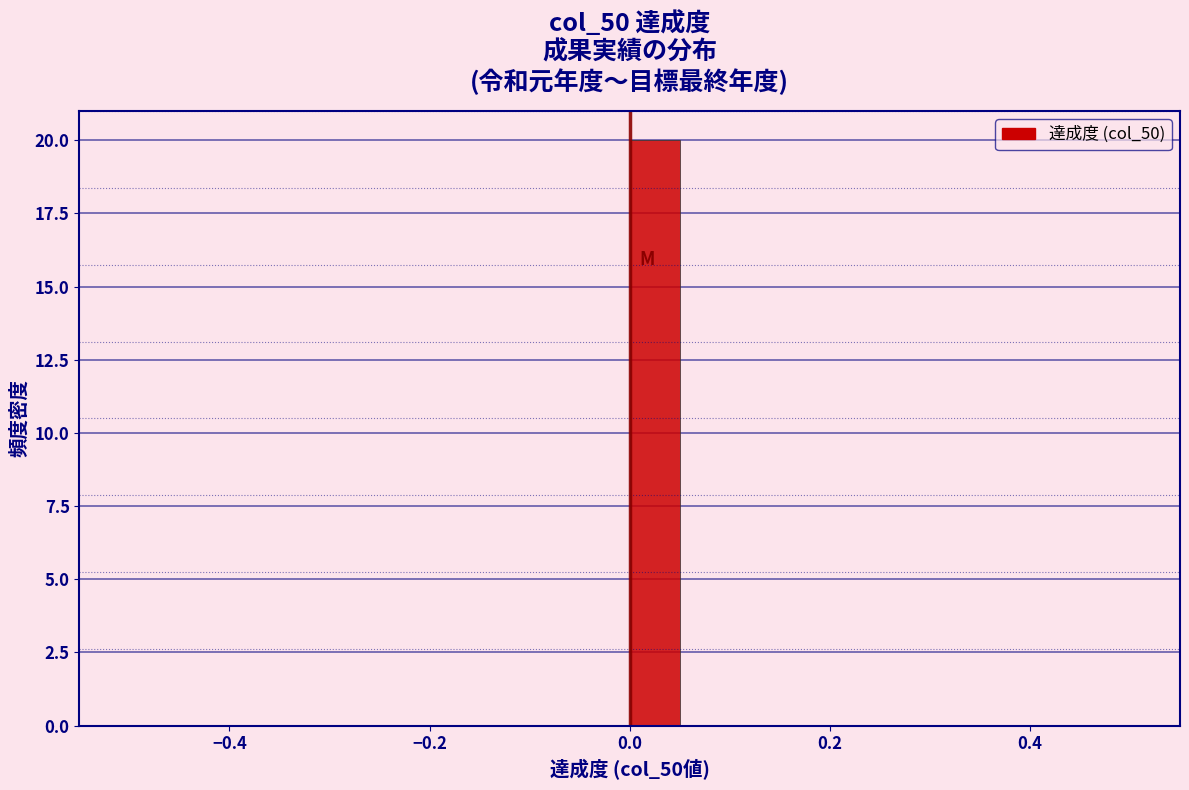

Read against the x-axis, roughly where is the centre of the tallest bar?

0.02